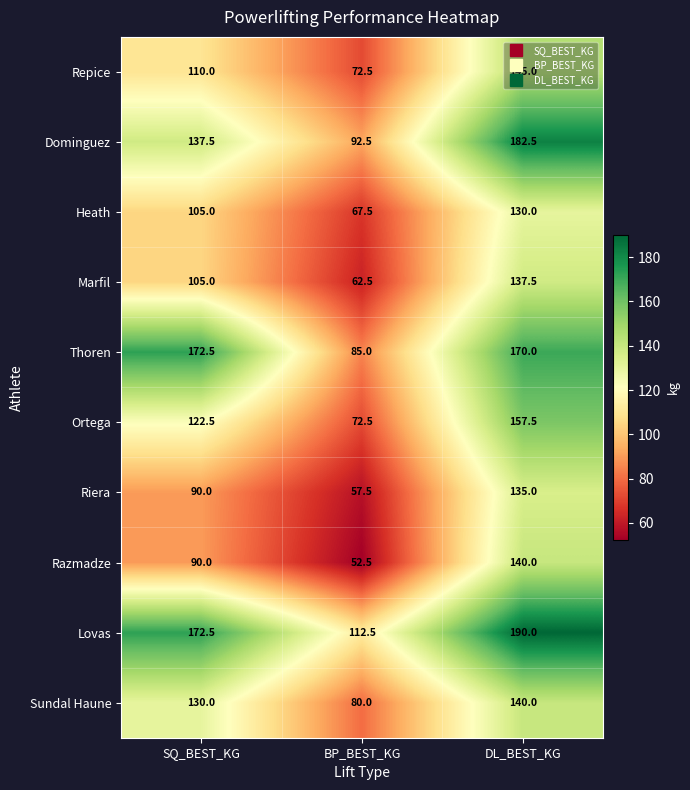

At how many categories does at least one series exceed 68?

3